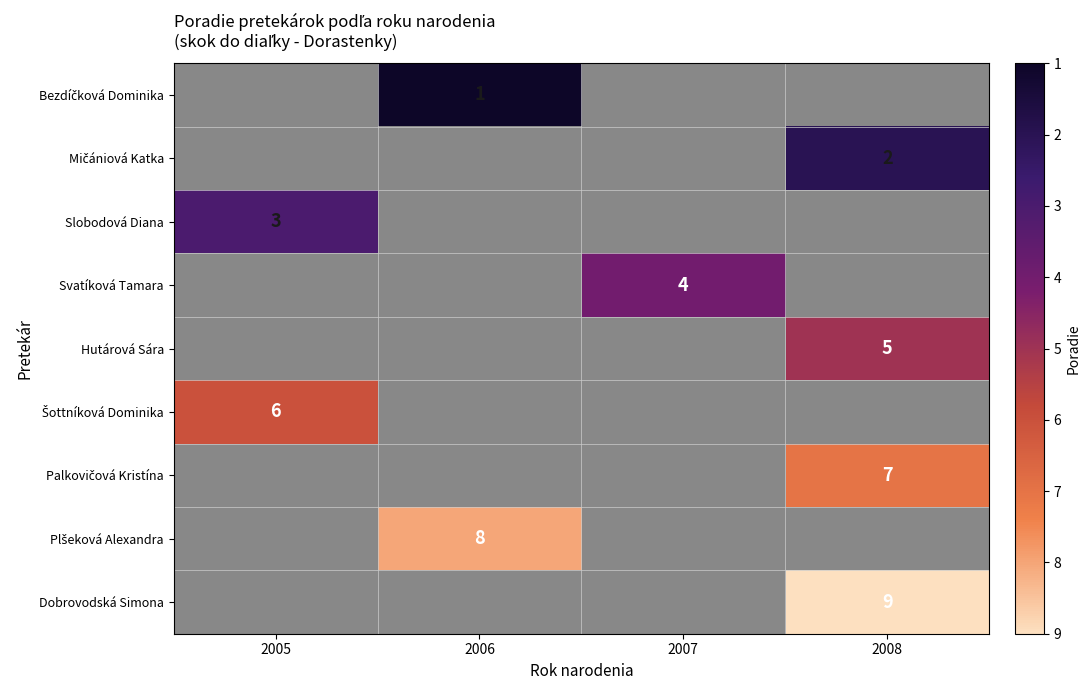

List the series in order of their peak value, lowest first.

Bezdíčková Dominika, Mičániová Katka, Slobodová Diana, Svatíková Tamara, Hutárová Sára, Šottníková Dominika, Palkovičová Kristína, Plšeková Alexandra, Dobrovodská Simona